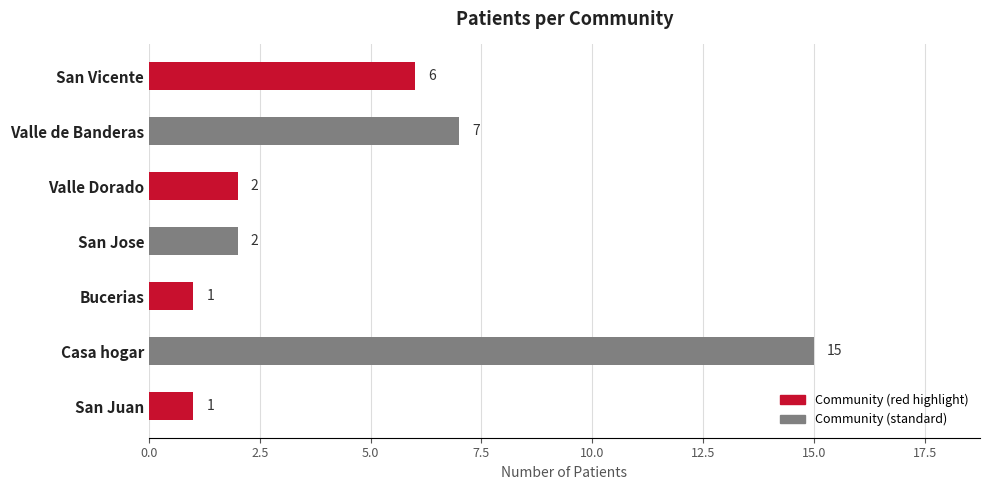

How many series are shown in this chart?

1